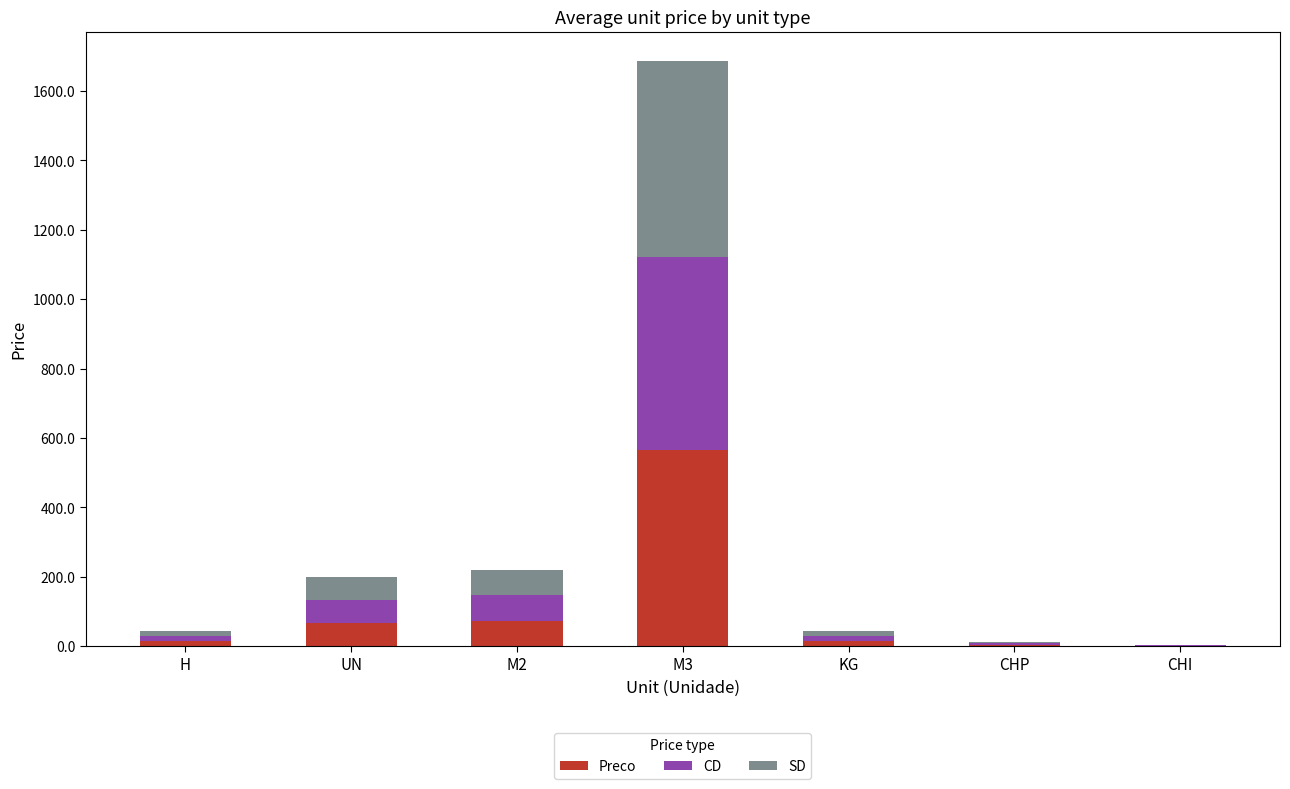

How many series are shown in this chart?

3